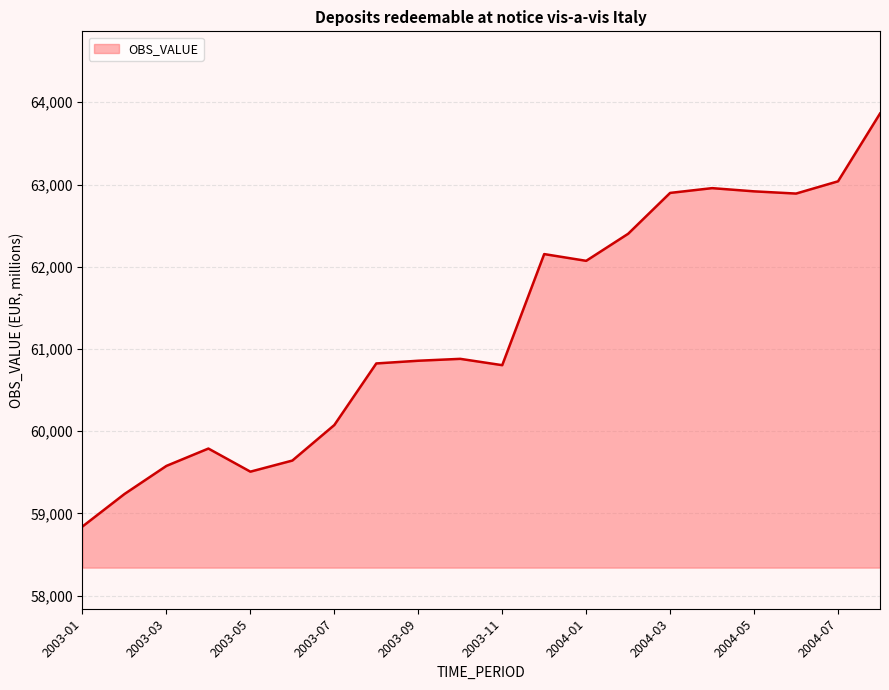

What is the smallest value displayed?

58841